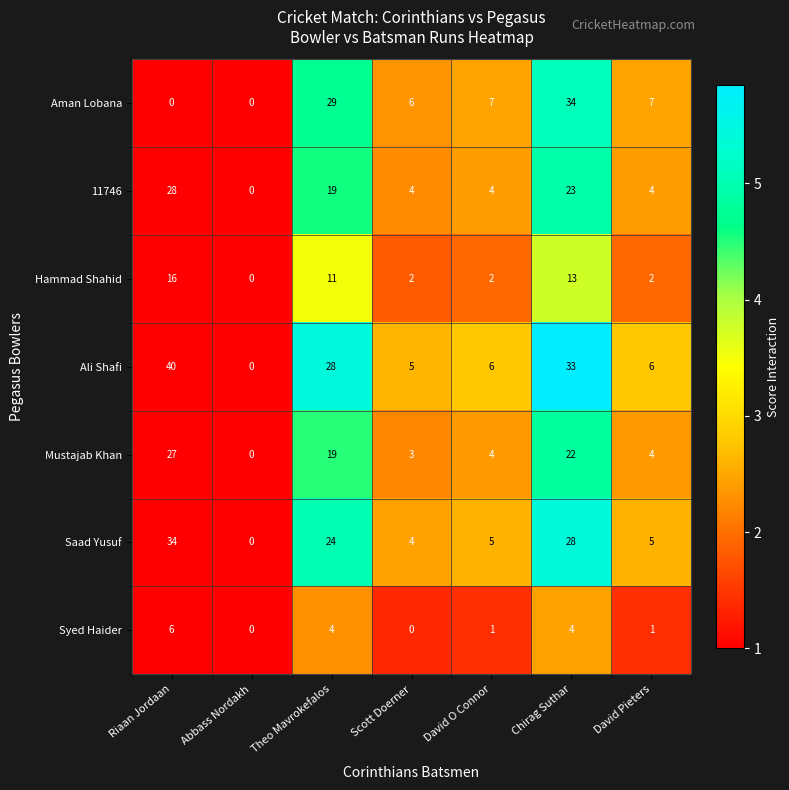

How many distinct data groups are displayed?

7